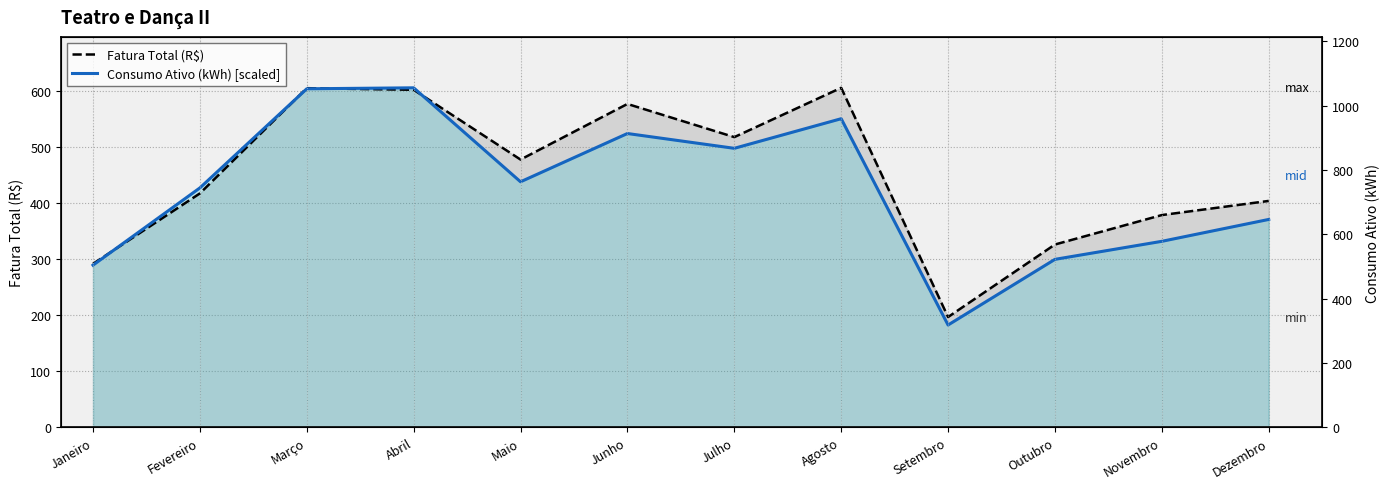

Rank the series by their average value, from lowest to highest.

Consumo Ativo (kWh) [scaled], Fatura Total (R$)